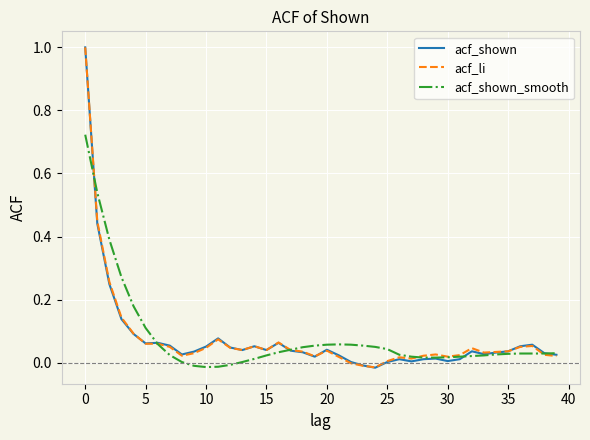

What is the maximum value for acf_li?

1.0